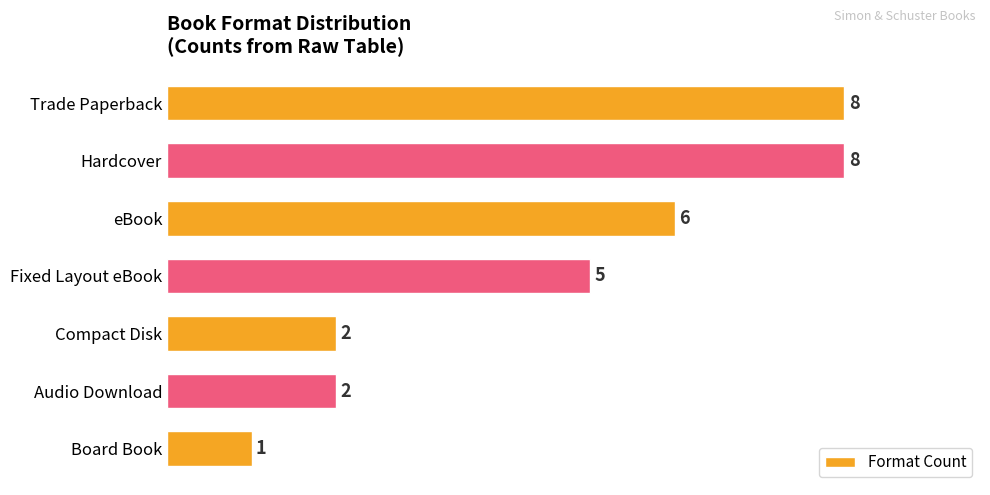

What is the smallest value displayed?

1